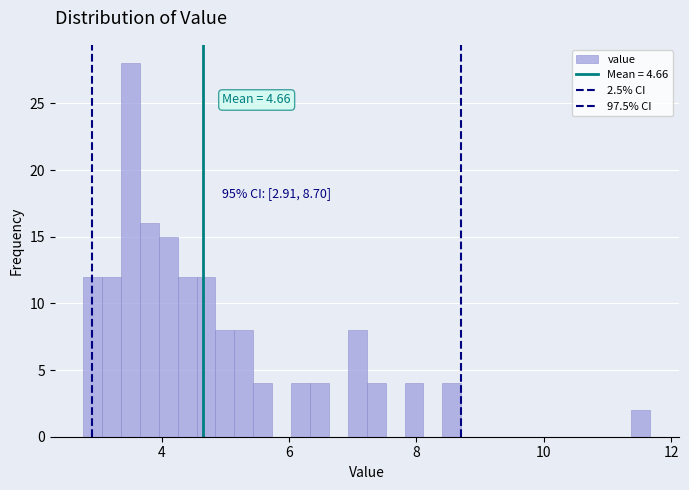

Read against the x-axis, roughly where is the centre of the tallest bar?

3.6